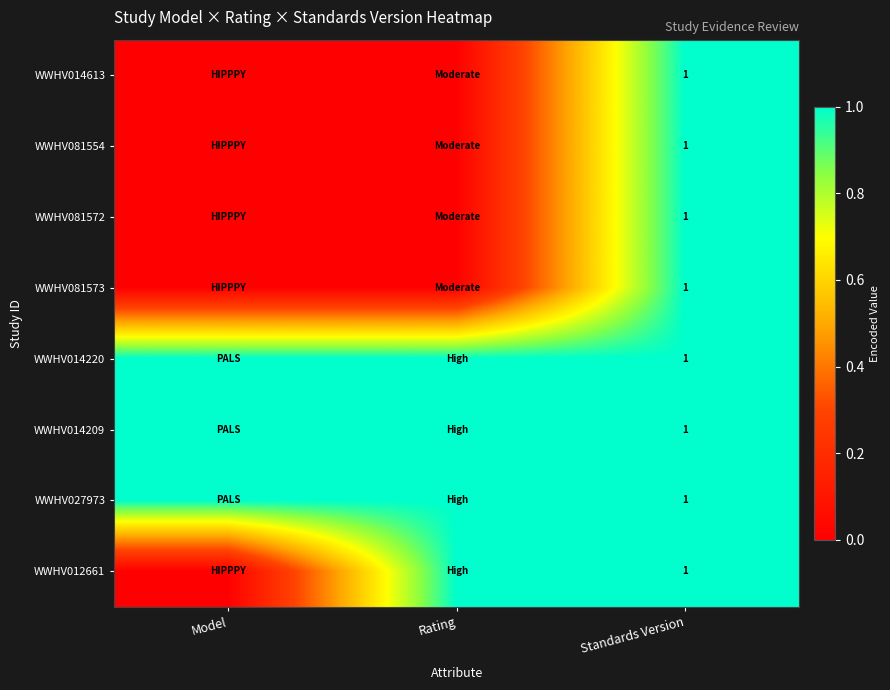

Which has a higher value, Model or Standards Version?

Standards Version